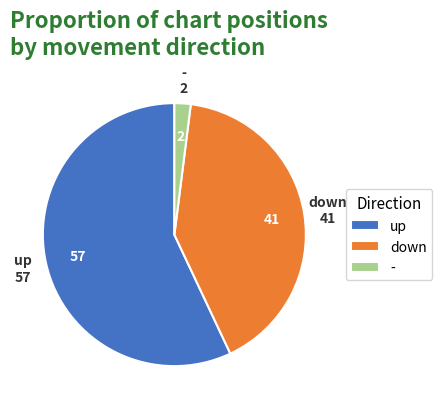

True or false: - accounts for 11% of the total.

False